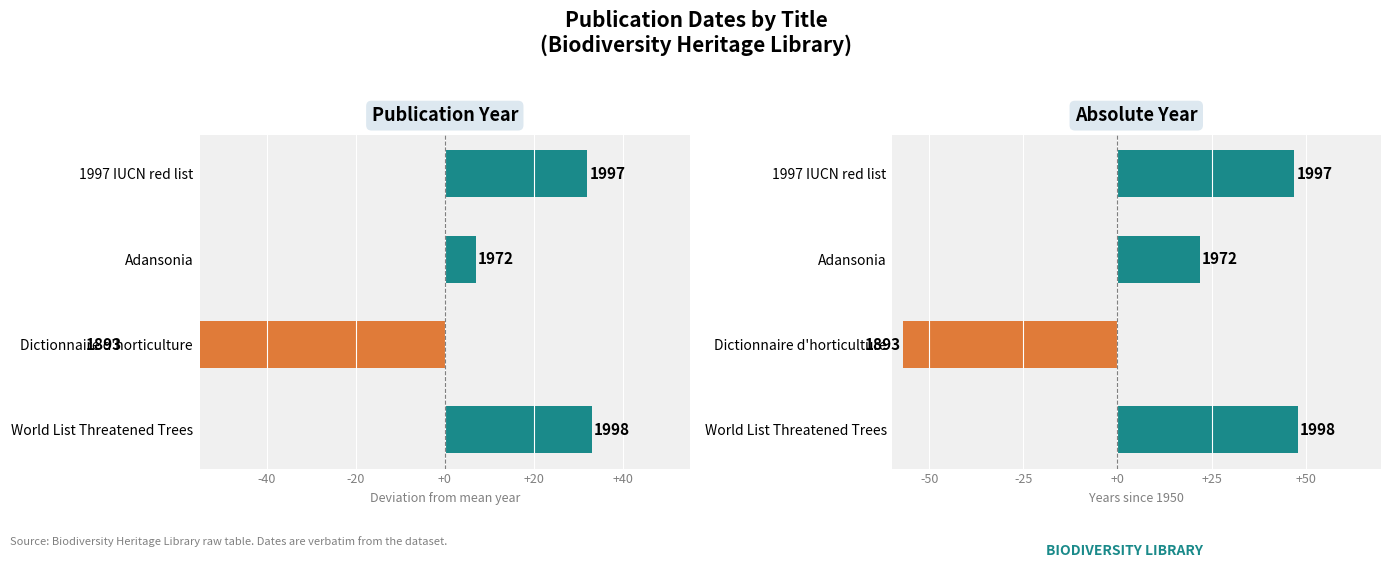

List the series in order of their overall mean, highest first.

Year relative to 1950, Publication Year (deviation from mean)